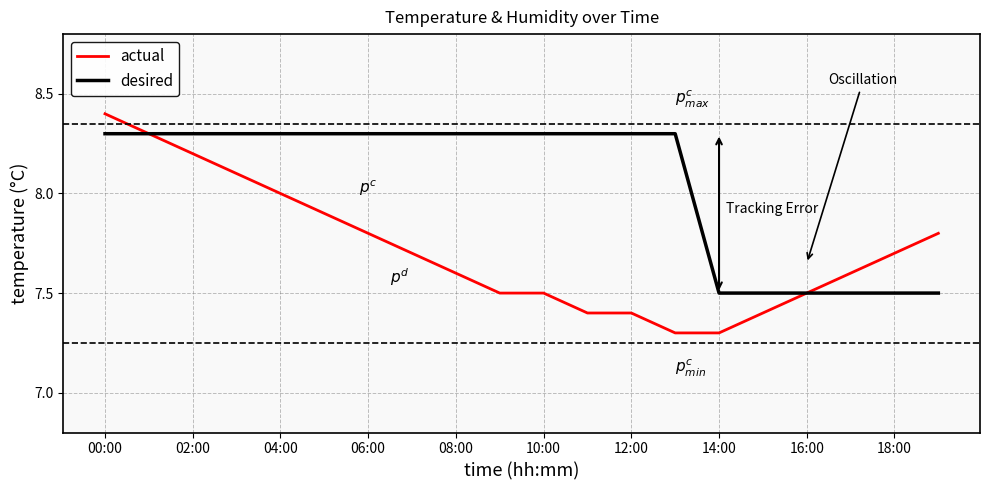

List the series in order of their overall mean, lowest first.

actual, desired